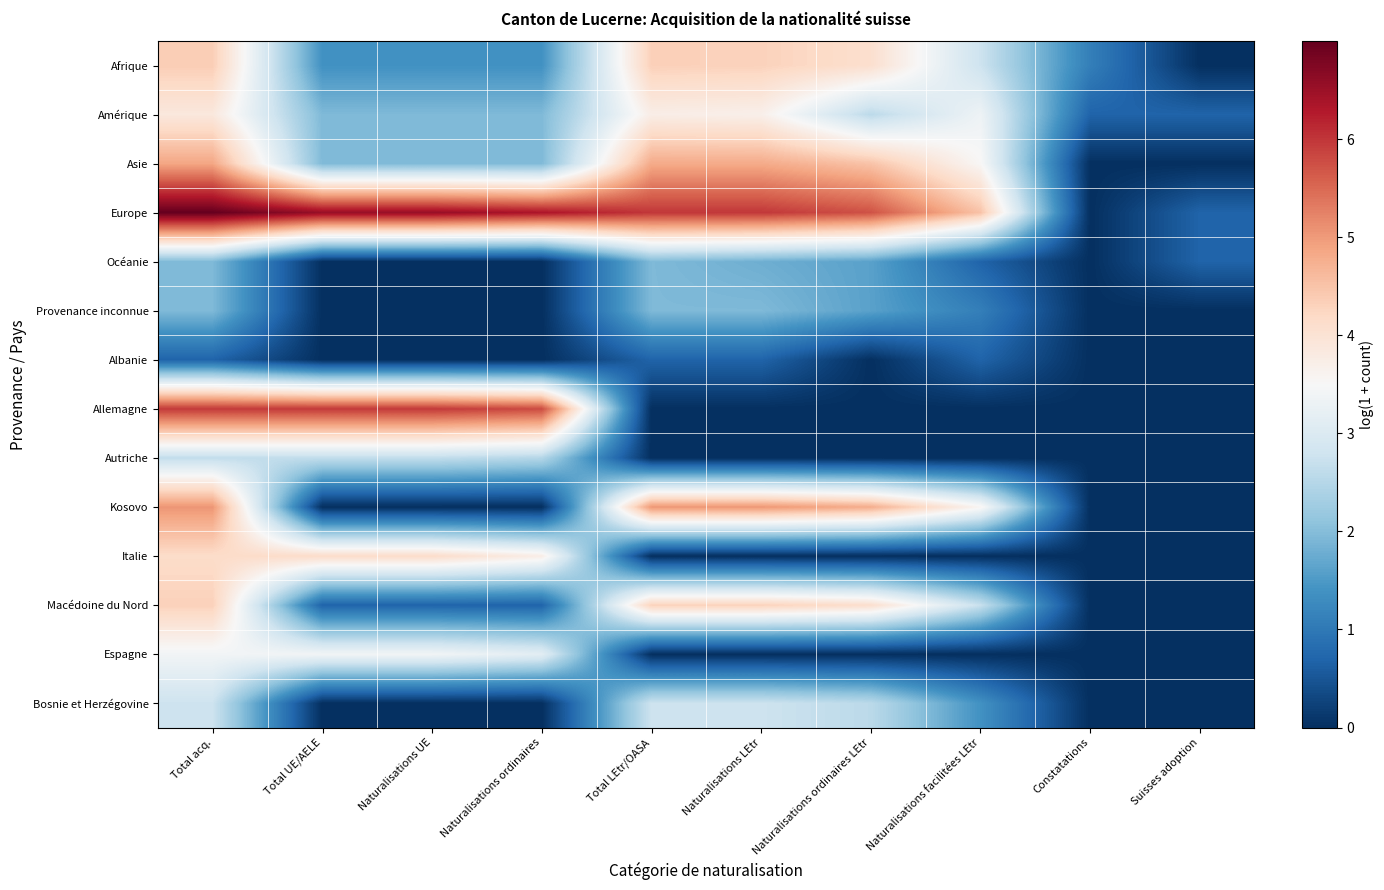

What is the total value across all series at Naturalisations ordinaires?

27.5